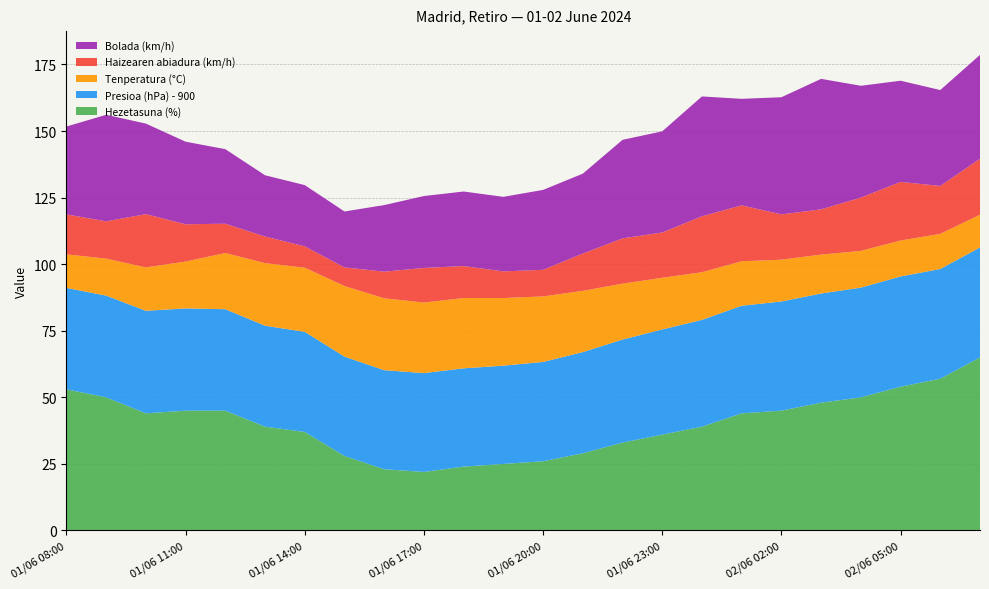

Reading right to left, transcribe all the data shown in this chart.

Hezetasuna (%): 65.0	57.0	54.0	50.0	48.0	45.0	44.0	39.0	36.0	33.0	29.0	26.0	25.0	24.0	22.0	23.0	28.0	37.0	39.0	45.0	45.0	44.0	50.0	53.0
Presioa (hPa) - 900: 41.3	41.2	41.4	41.2	41.0	41.0	40.4	40.1	39.5	38.7	38.0	37.3	36.9	36.9	37.1	37.2	37.3	37.6	37.9	38.1	38.4	38.5	38.2	38.1
Tenperatura (°C): 12.3	13.2	13.5	13.8	14.6	15.7	16.7	17.9	19.4	21.0	23.0	24.6	25.4	26.4	26.5	27.0	26.5	24.1	23.5	21.1	17.6	16.3	13.9	12.6
Haizearen abiadura (km/h): 21.0	18.0	22.0	20.0	17.0	17.0	21.0	21.0	17.0	17.0	14.0	10.0	10.0	12.0	13.0	10.0	7.0	8.0	10.0	11.0	14.0	20.0	14.0	15.0
Bolada (km/h): 39.0	36.0	38.0	42.0	49.0	44.0	40.0	45.0	38.0	37.0	30.0	30.0	28.0	28.0	27.0	25.0	21.0	23.0	23.0	28.0	31.0	34.0	40.0	33.0